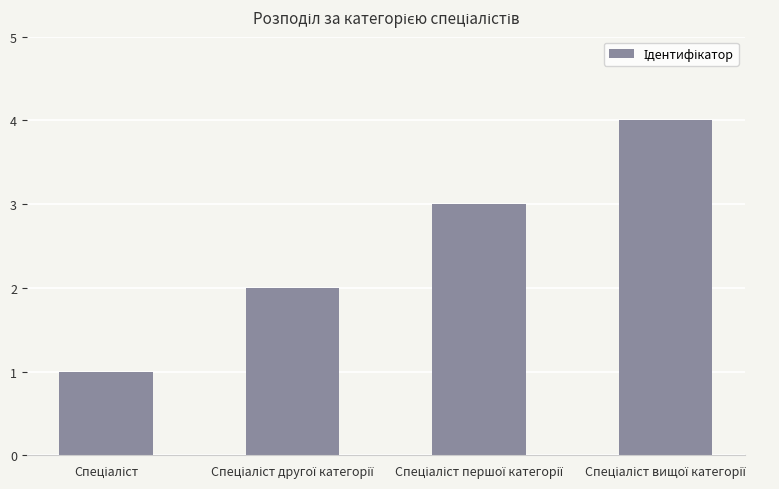

What is the maximum value shown in the chart?

4